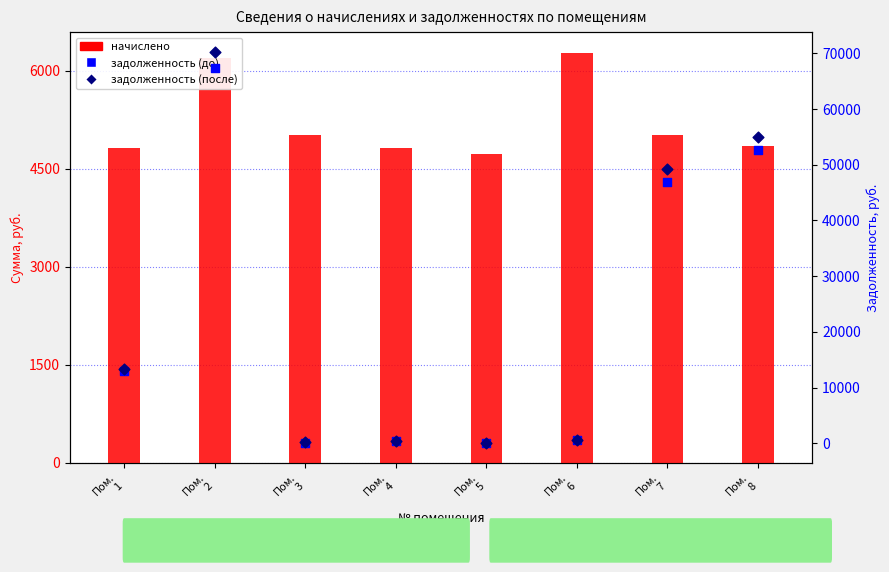

What is the total value across all series at Пом.
3?

5181.4